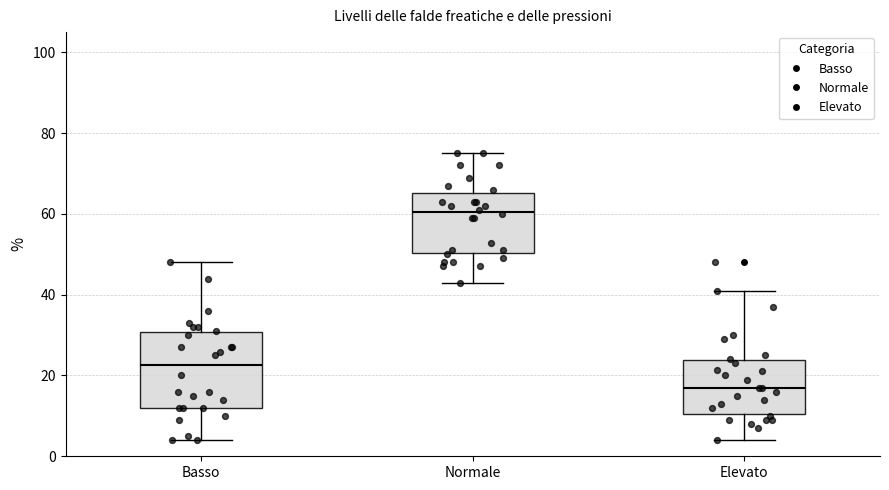

Which box is the tallest, from its lower edge to its upper edge?

Basso